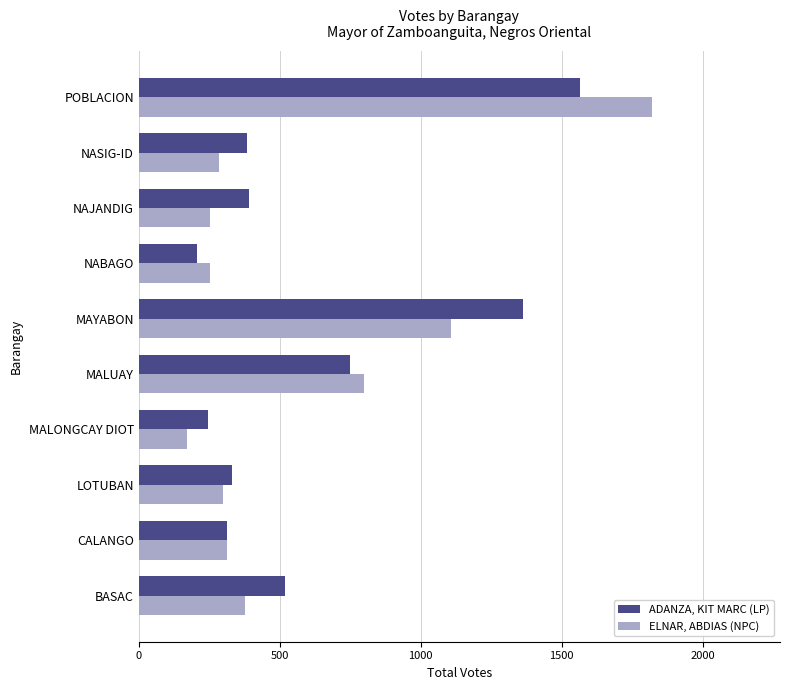

The ADANZA, KIT MARC (LP) series shows 289 at MALUAY. True or false?

False